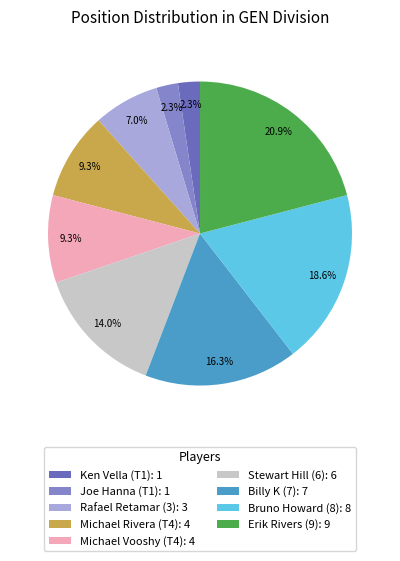

Does Michael Rivera (T4) represent more than half of the total?

No